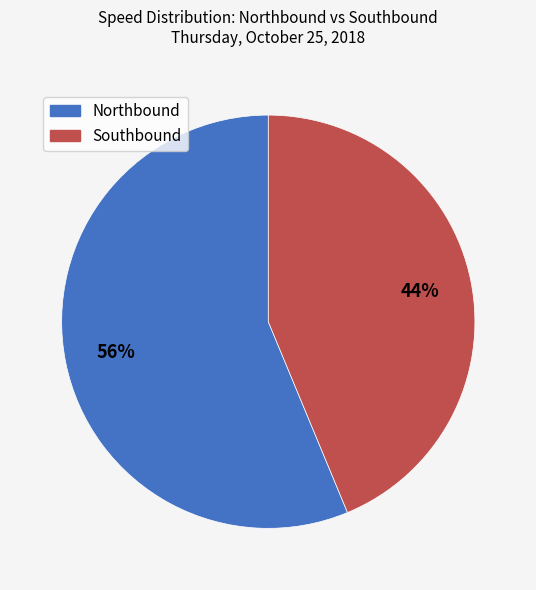

How many segments does this pie chart have?

2